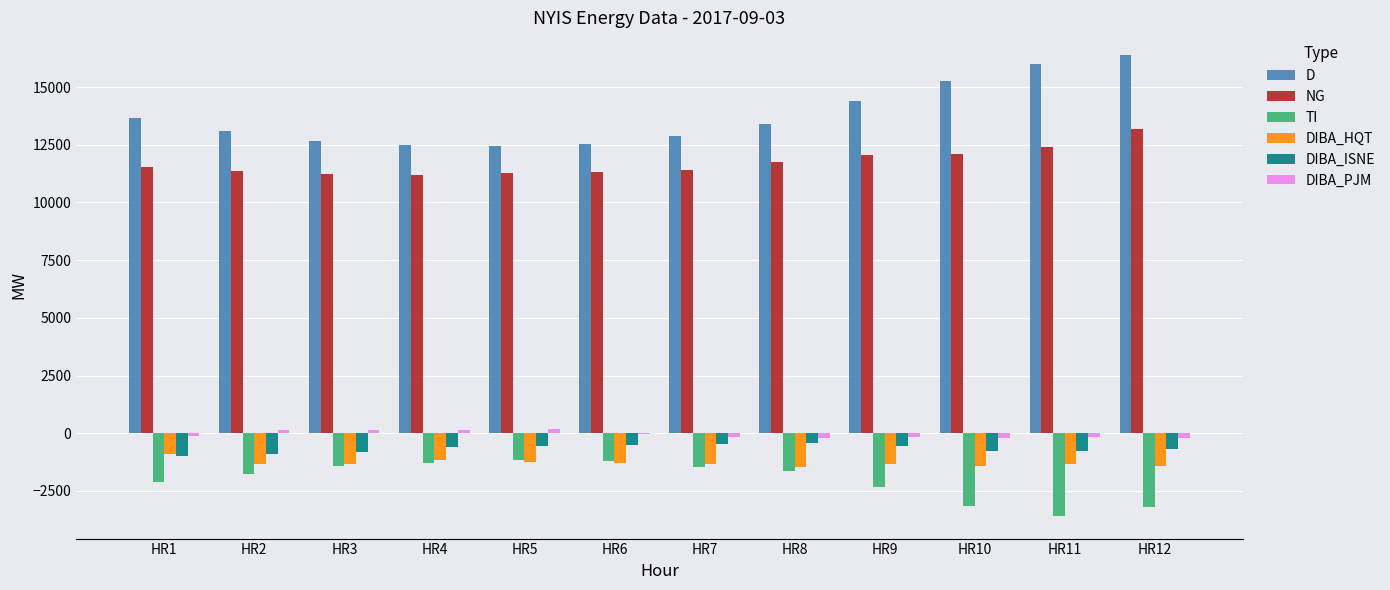

Count the number of data series in this chart.

6